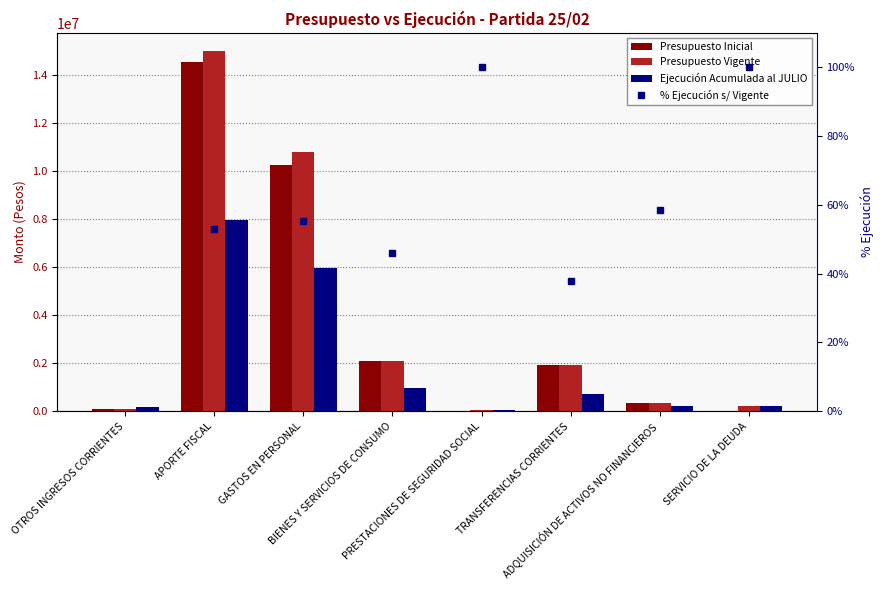

What is the lowest value of the Presupuesto Vigente series?

50248.0